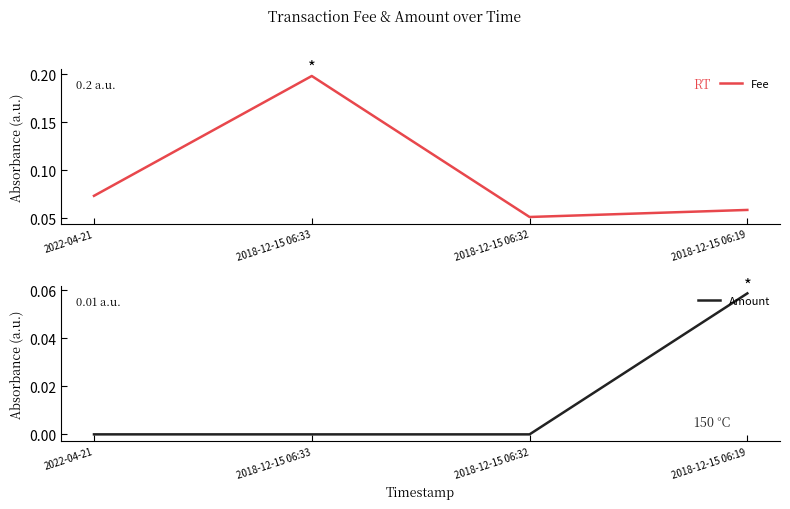

Which series has the largest range (max minus min)?

Fee